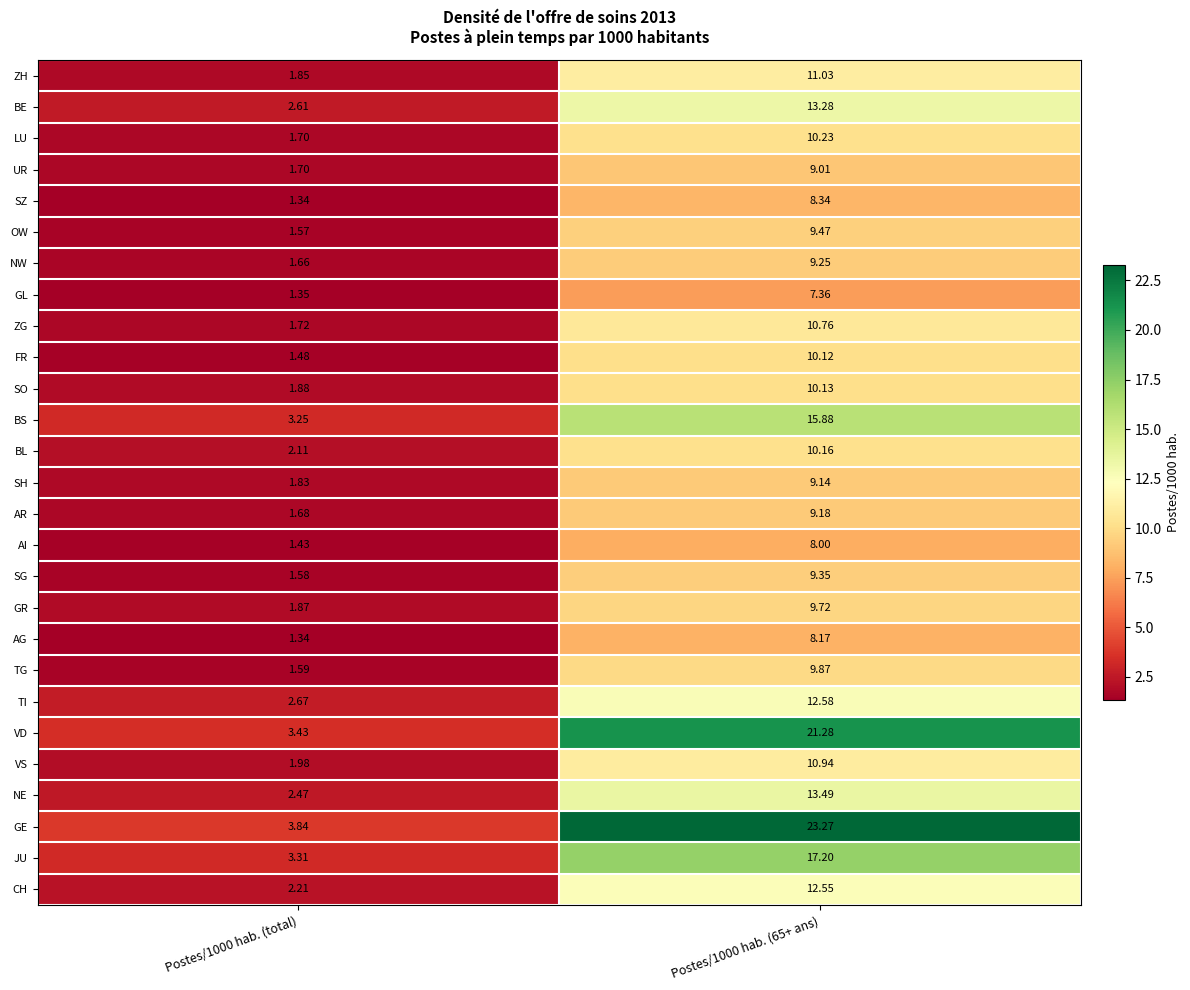

Is the value of GL at Postes/1000 hab. (65+ ans) greater than the value of NE at Postes/1000 hab. (total)?

Yes